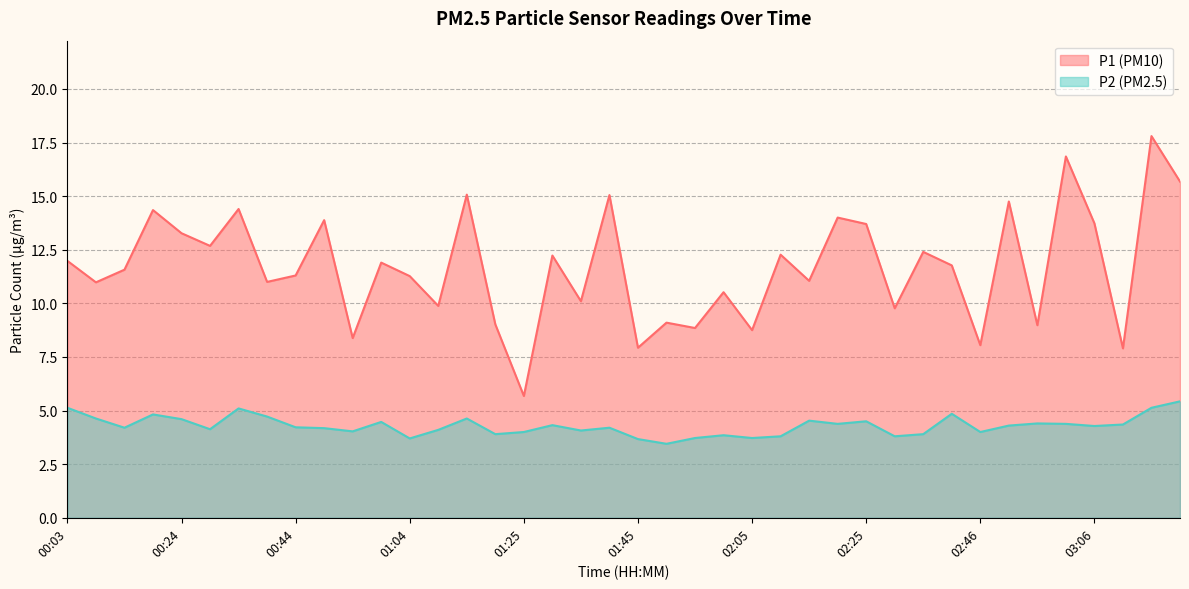

What is the average value of the P2 series?

4.3